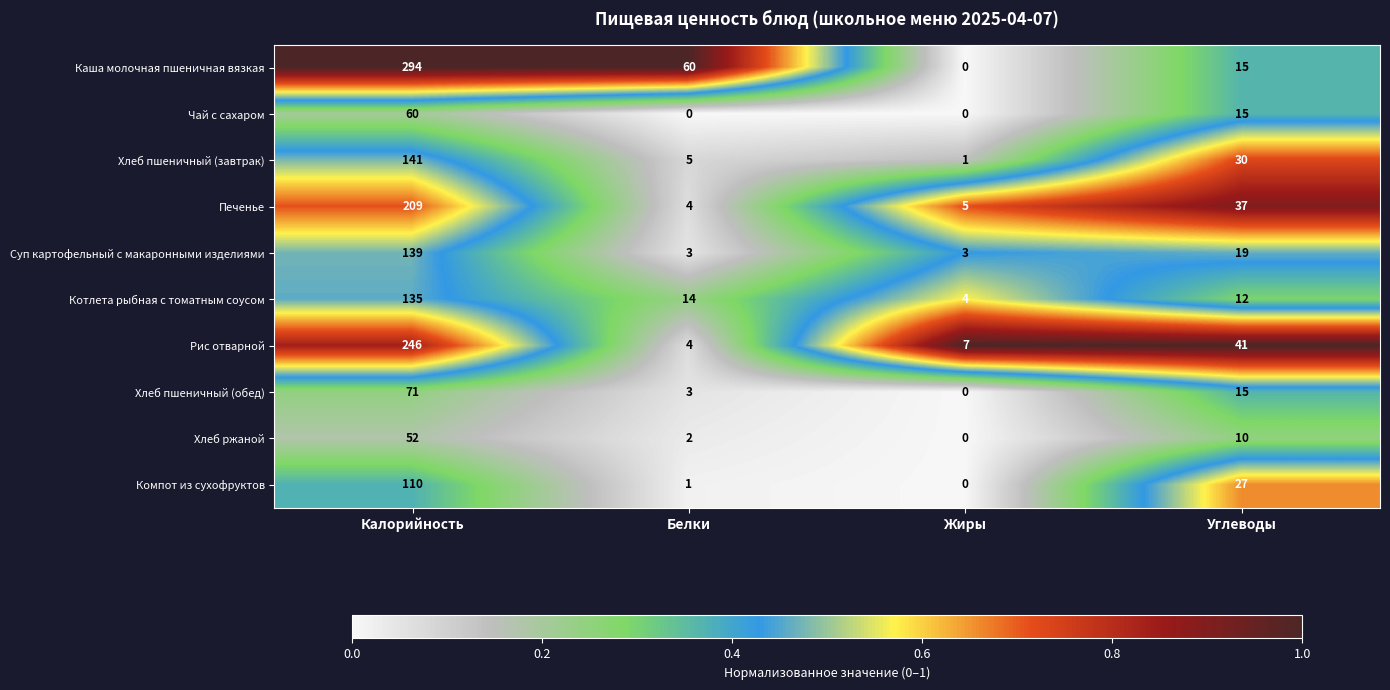

The value of Хлеб ржаной at Калорийность is 52. True or false?

True